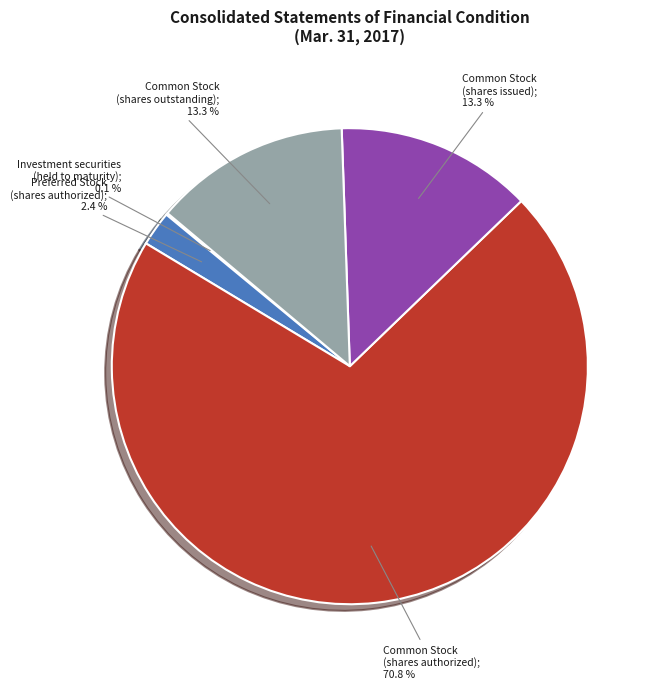

Is there any slice that represents more than half of the pie?

Yes